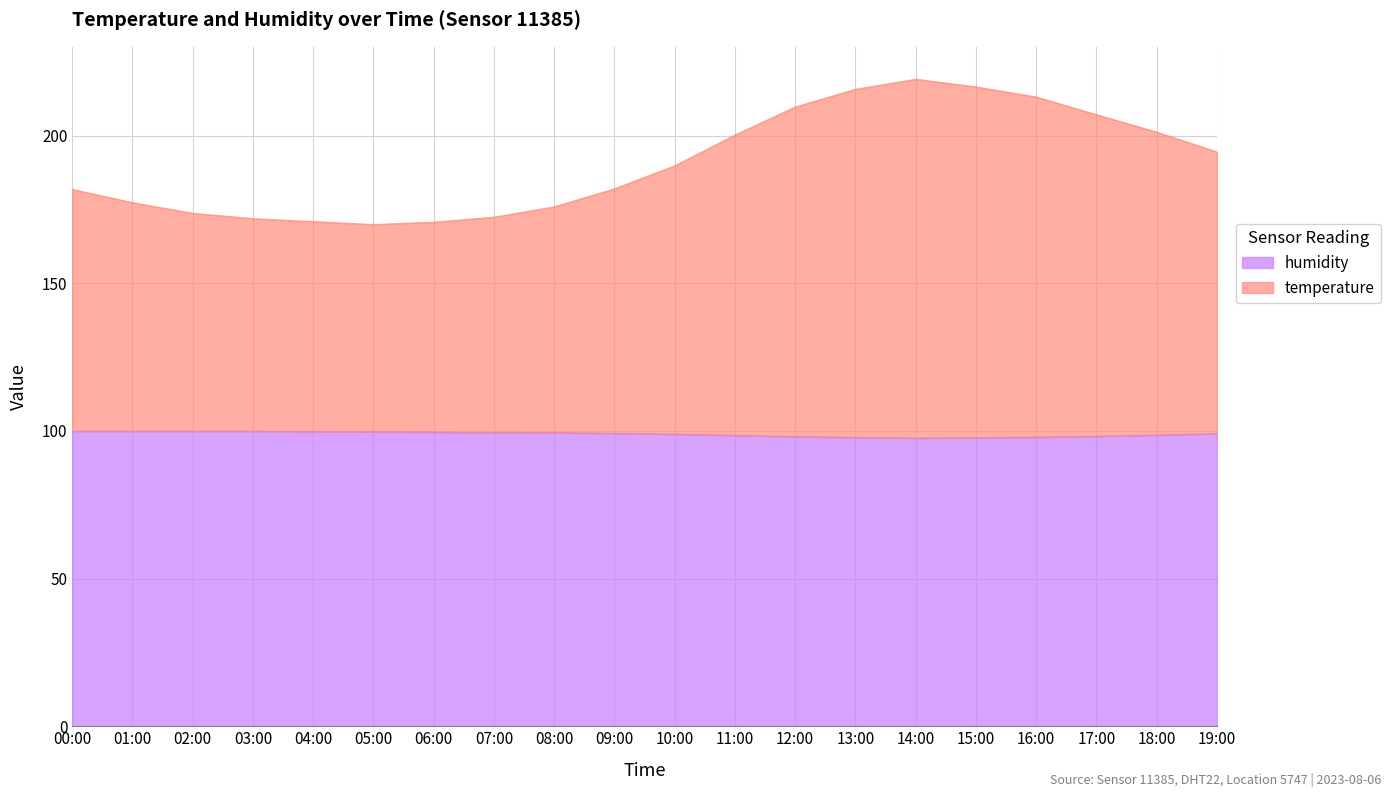

At 13:00, list the series in order from largest to smallest.

temperature, humidity